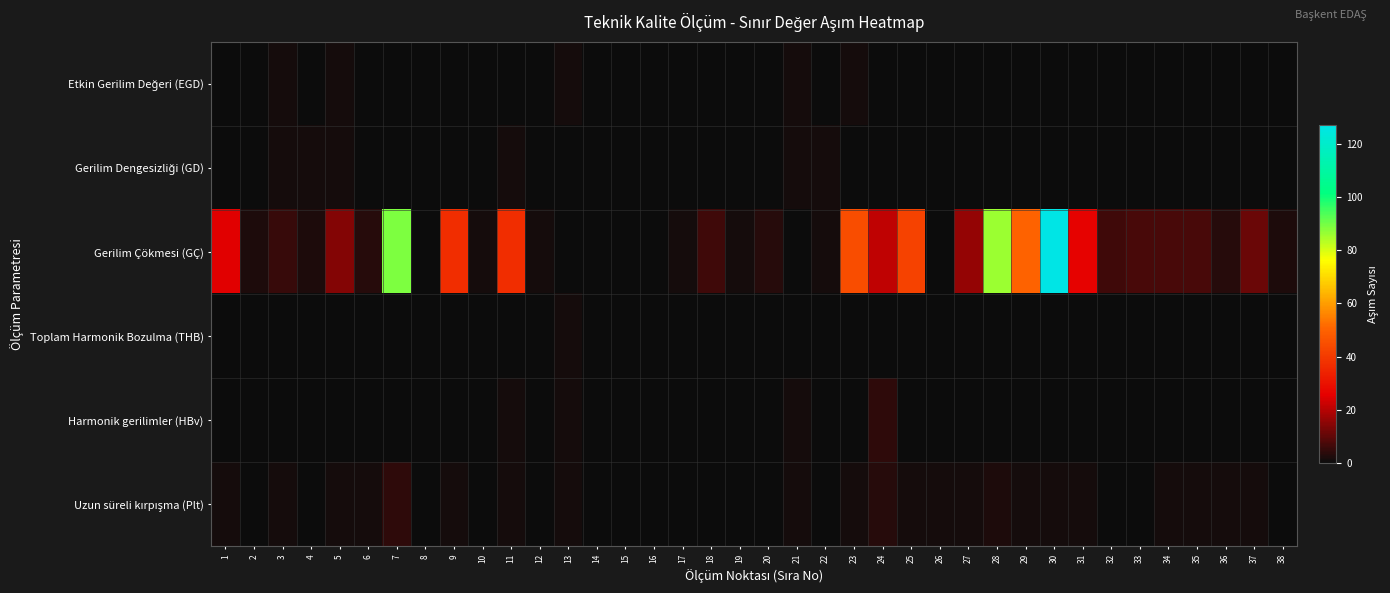

Between 11 and 12, which is larger?

11